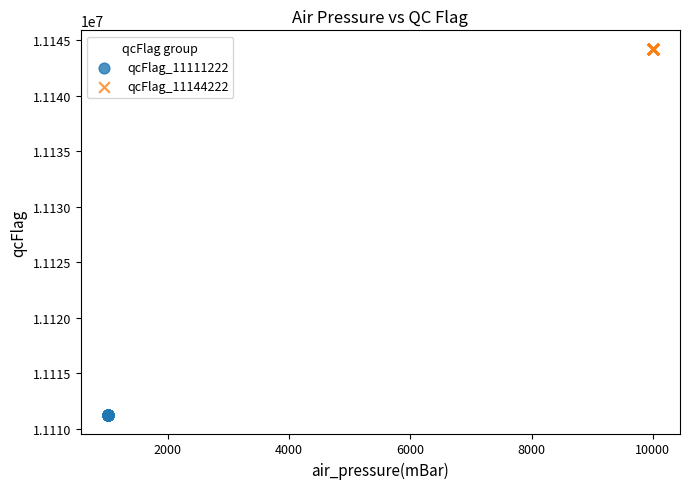

Which series reaches the maximum Y coordinate?

qcFlag_11144222